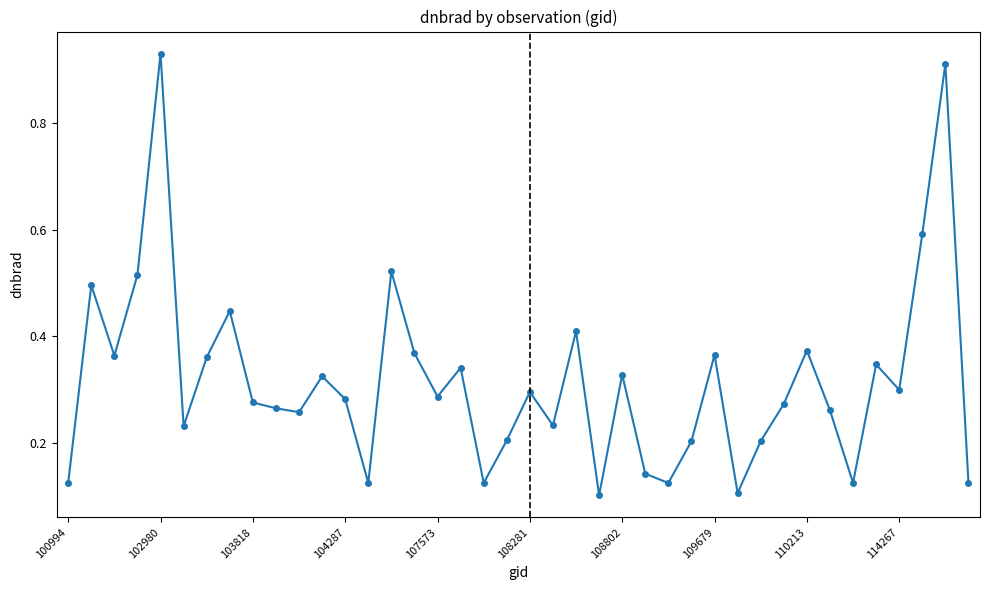

What is the difference between the maximum and minimum values?

0.8